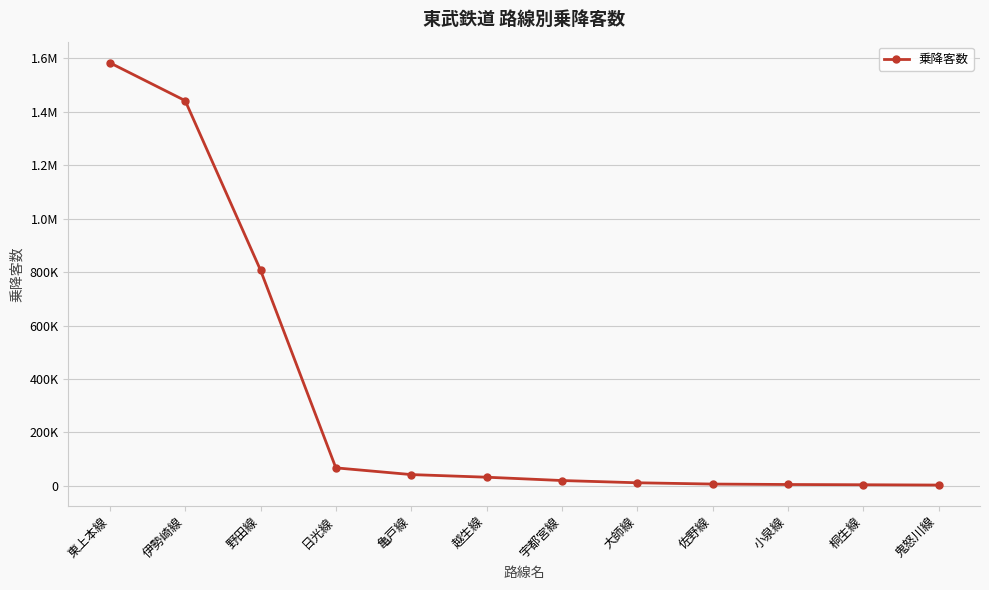

What is the change in value from 日光線 to 大師線?

-55853